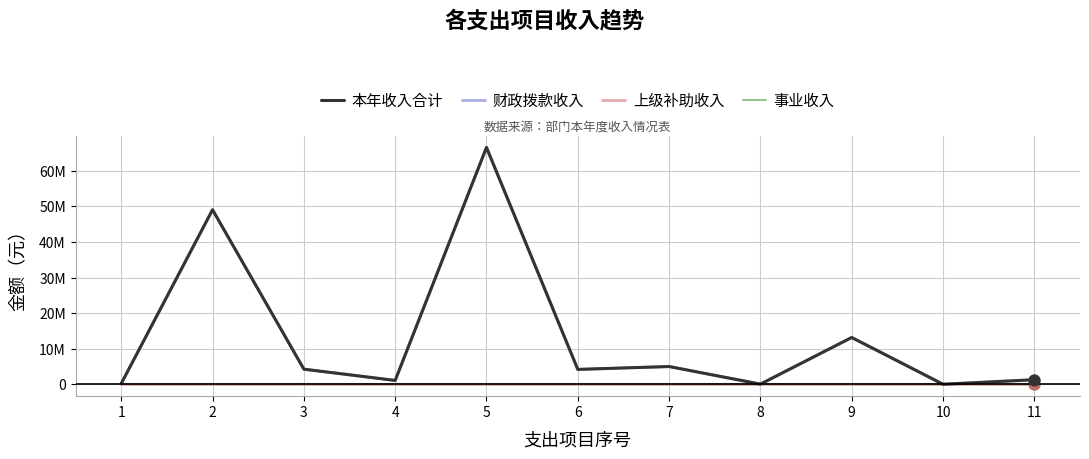

Is this an area chart (filled region under the line)?

No